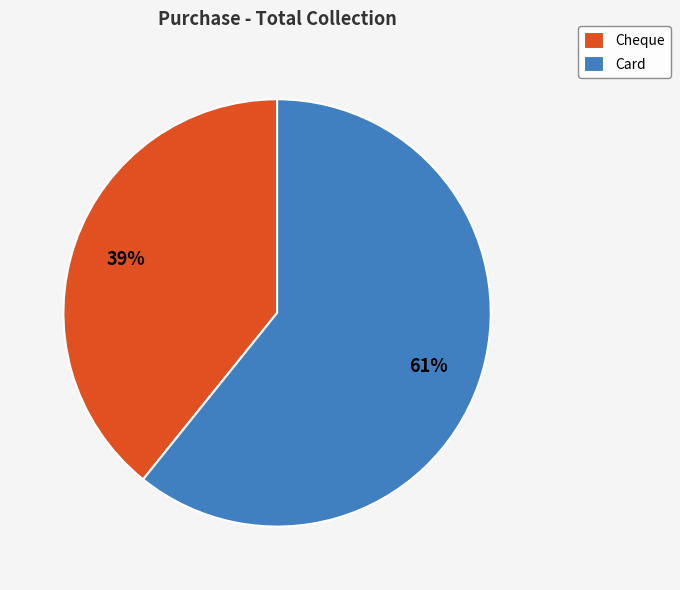

Which category has the biggest portion of the pie?

Card